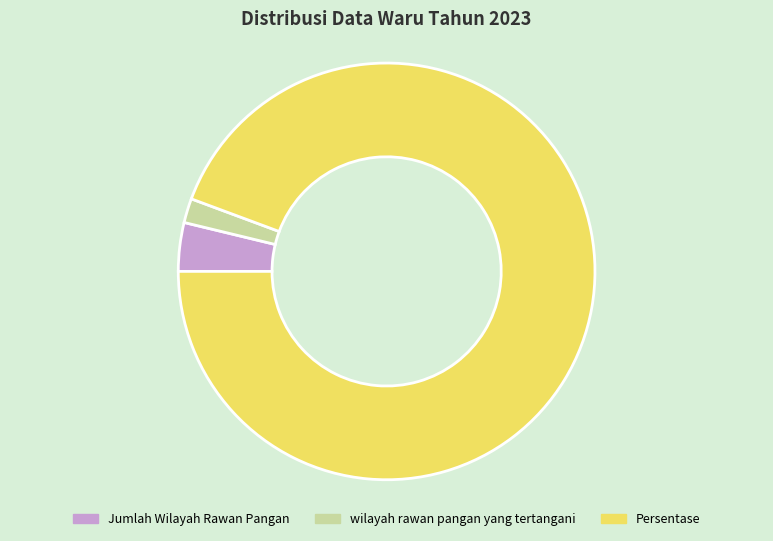

What is the ratio of the value at wilayah rawan pangan yang tertangani to the value at Jumlah Wilayah Rawan Pangan?

0.5